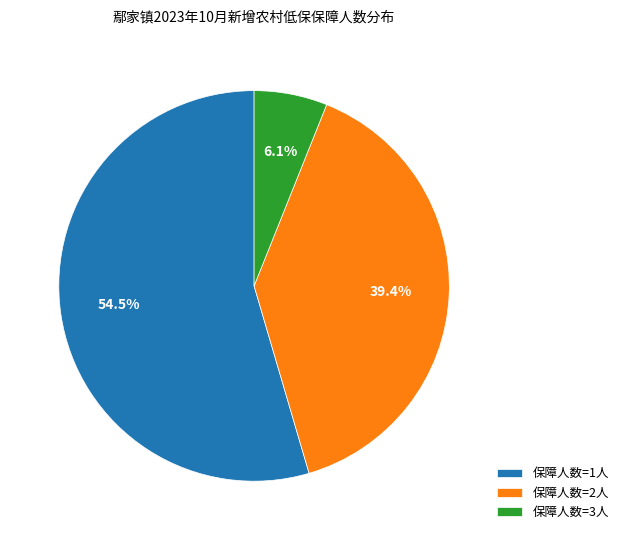

Count the number of slices in the pie.

3